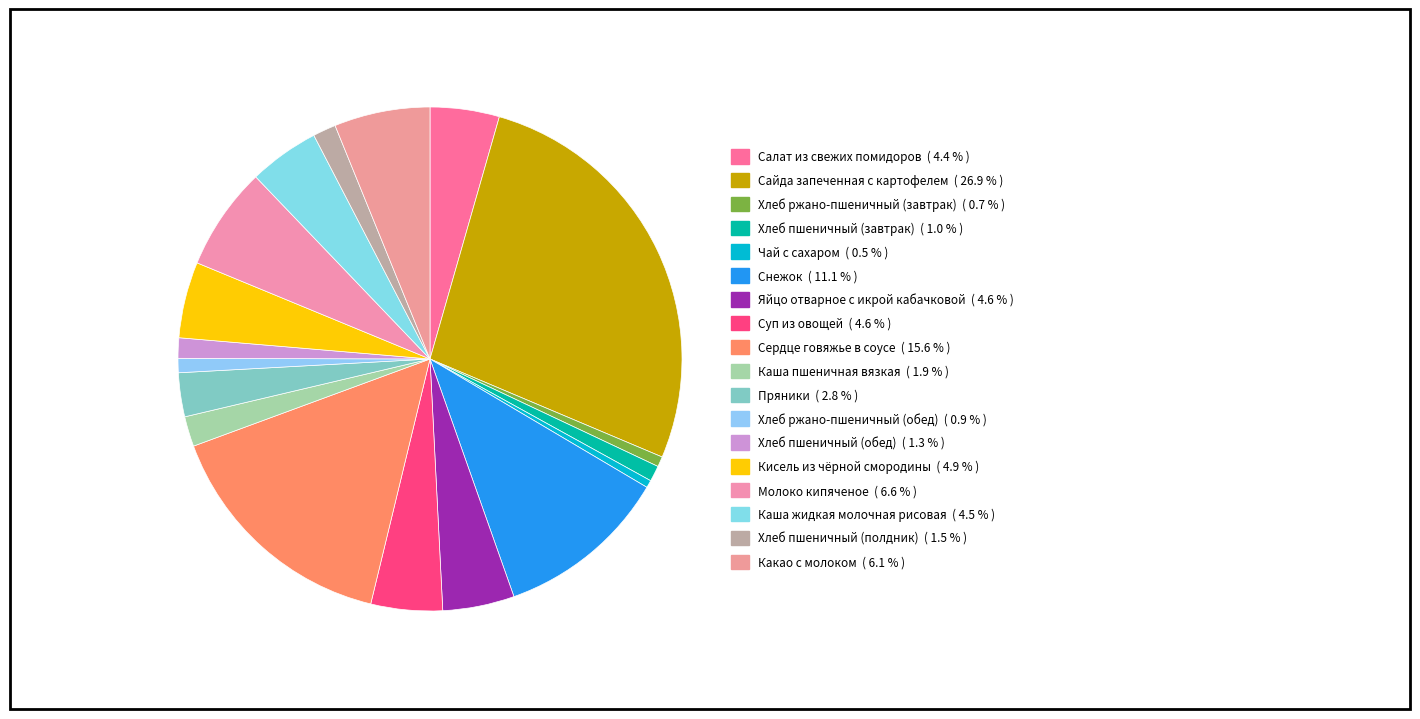

How many slices are in this pie chart?

18